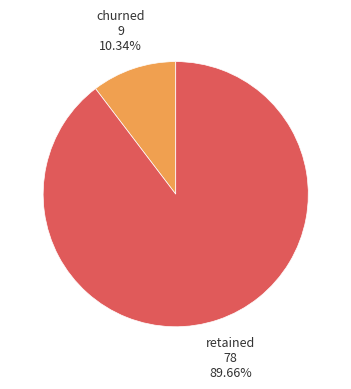

Is there a majority slice in this chart?

Yes